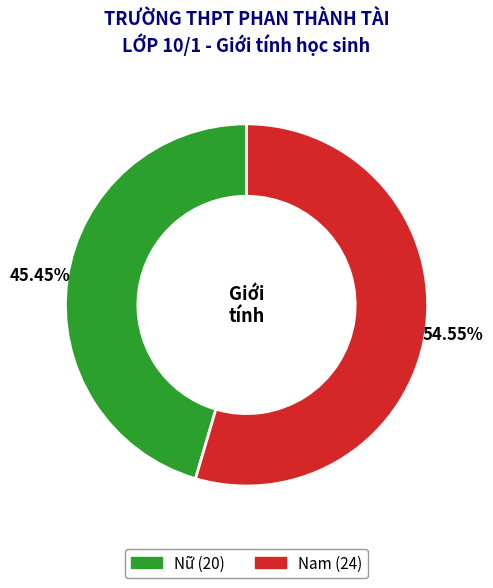

What percentage is NOT represented by Nữ?

54.5%